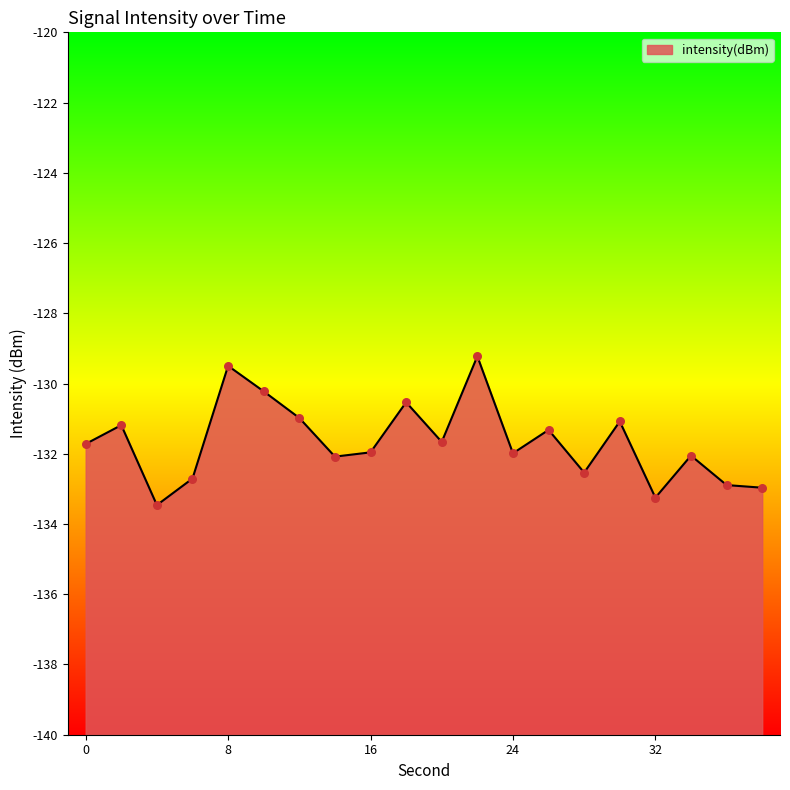

Which has a higher value, 10 or 36?

10